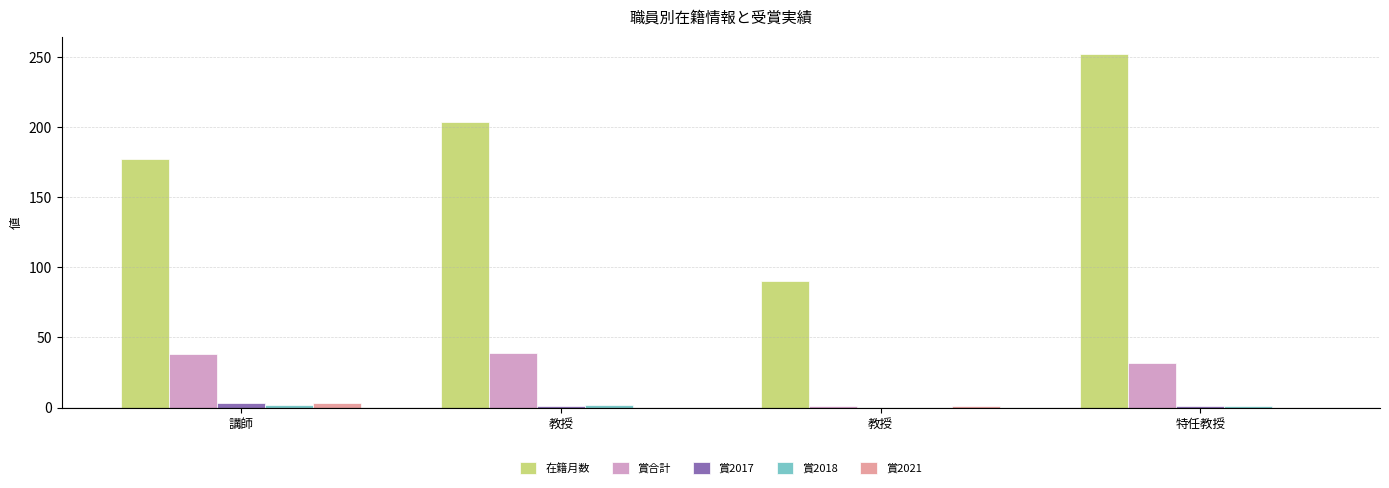

How many groups of bars are there?

4